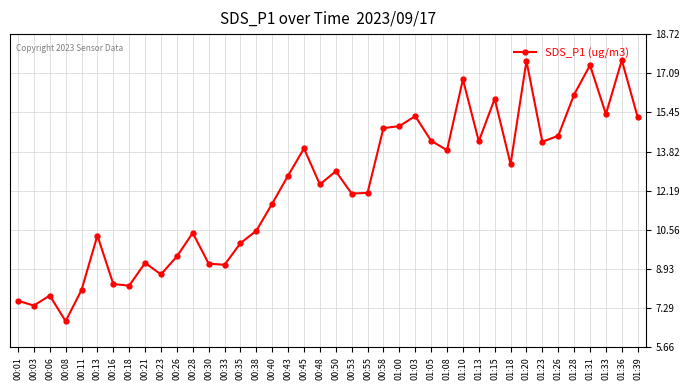

Does the chart have visible grid lines?

Yes